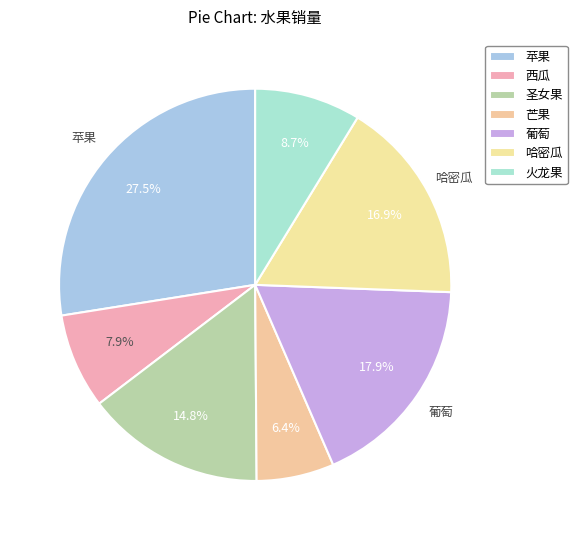

What is the total percentage of 苹果 and 西瓜?

35.4%